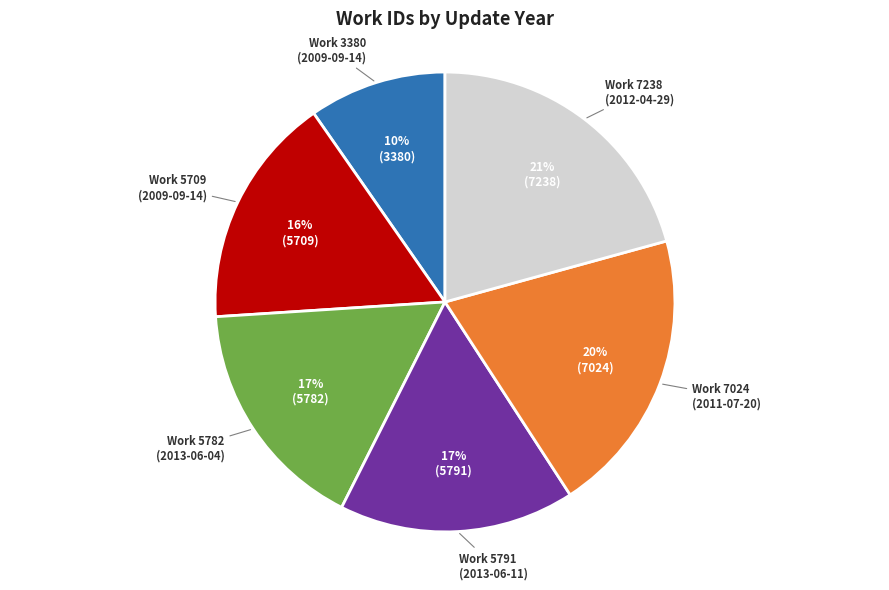

Is the sum of Work 3380 (2009-09-14) and Work 5709 (2009-09-14) greater than half?

No